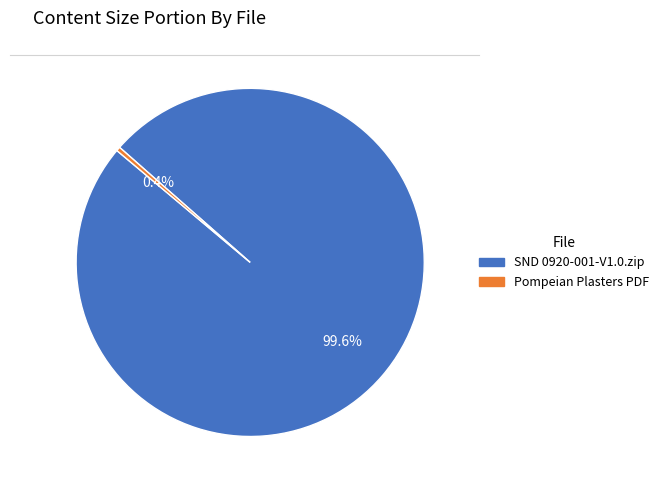

How many segments does this pie chart have?

2